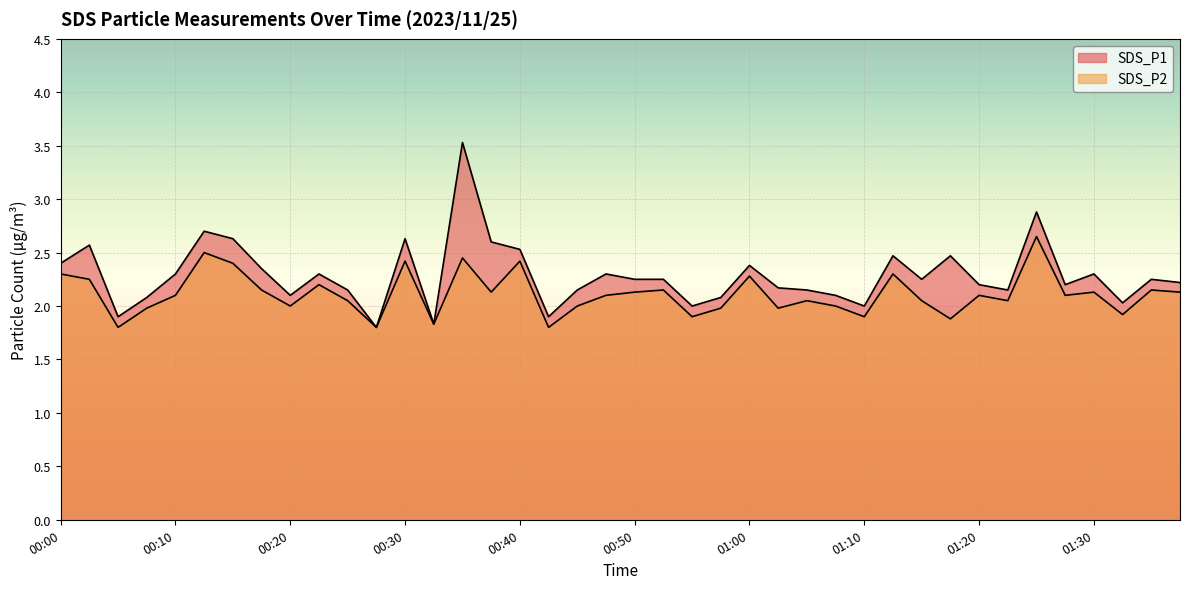

What is the label of the 12th point from the right?

01:10